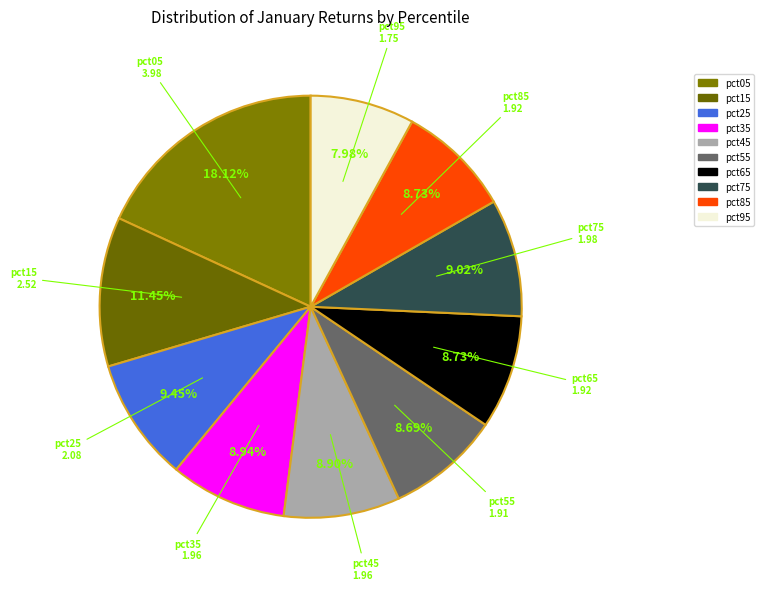

The pct95 slice represents 19% of the pie. True or false?

False